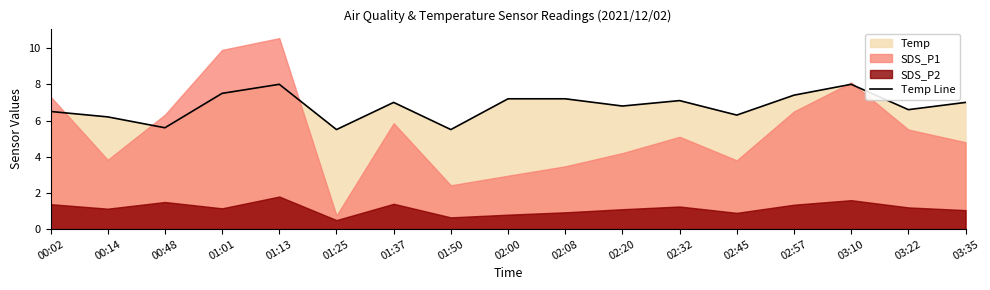

What position from the right is 01:37?

11